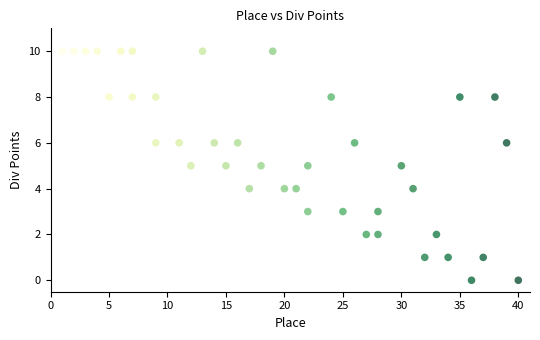

What is the range of X values (max minus min)?

39